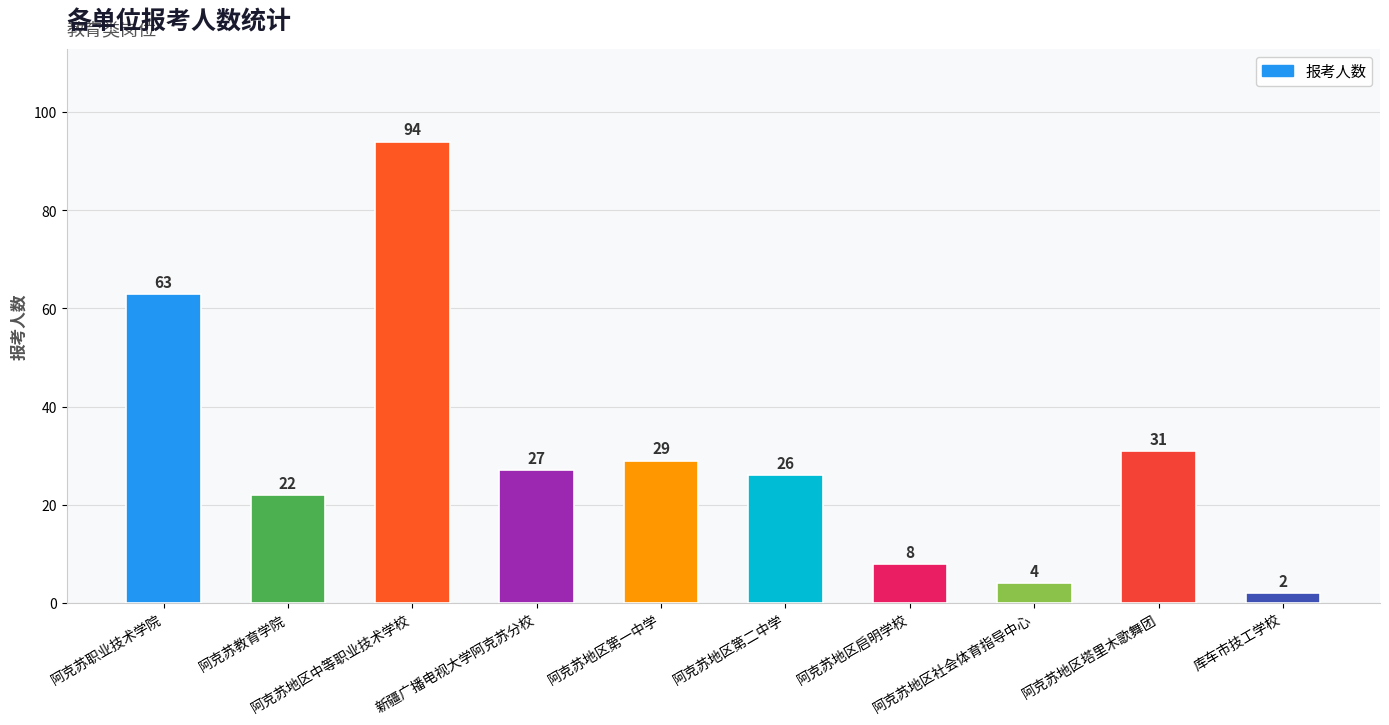

Reading right to left, transcribe all the data shown in this chart.

2	31	4	8	26	29	27	94	22	63